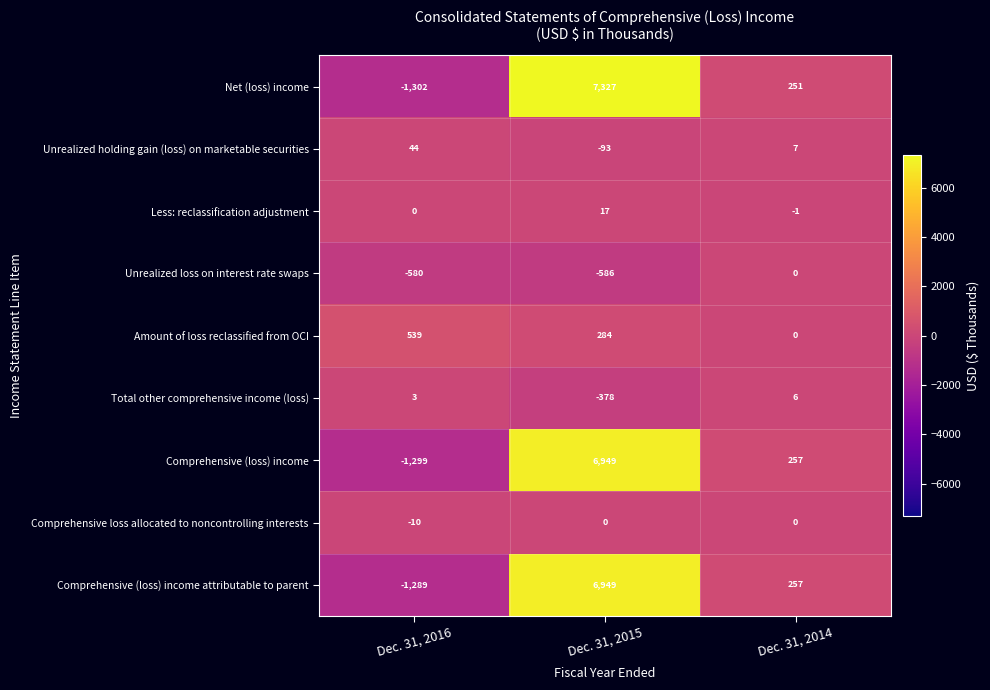

At which label does Comprehensive (loss) income attributable to parent first exceed 257?

Dec. 31, 2015